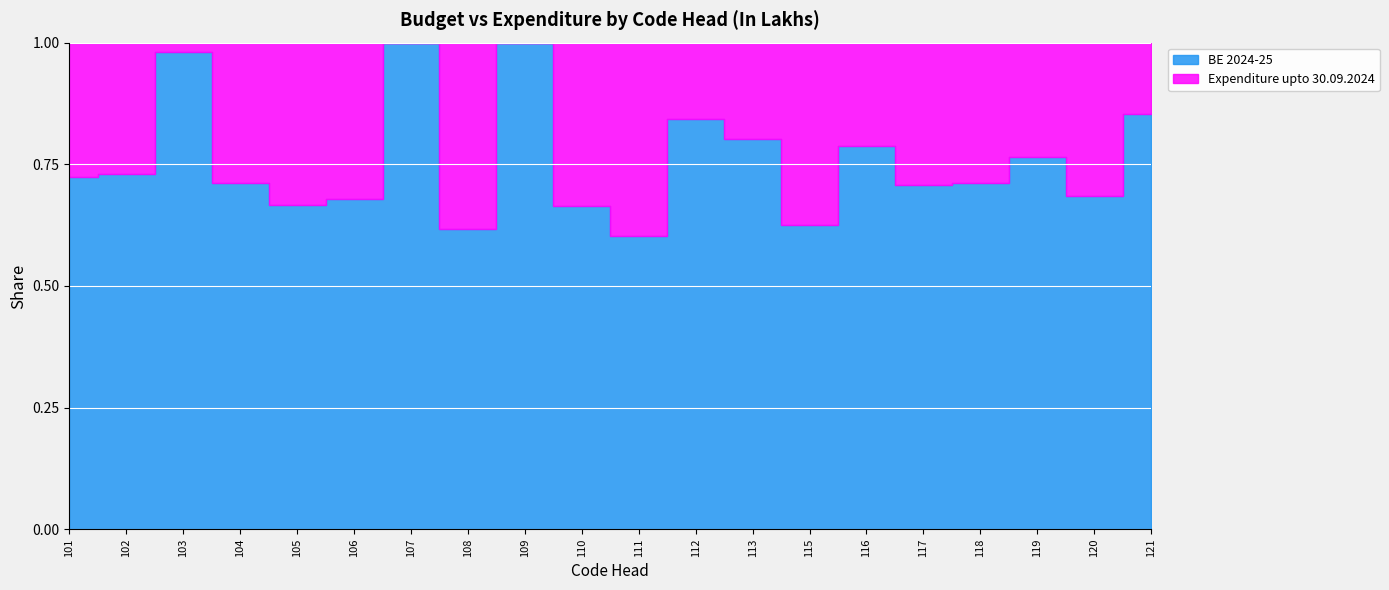

True or false: BE 2024-25 and Expenditure upto 30.09.2024 cross at least once.

False